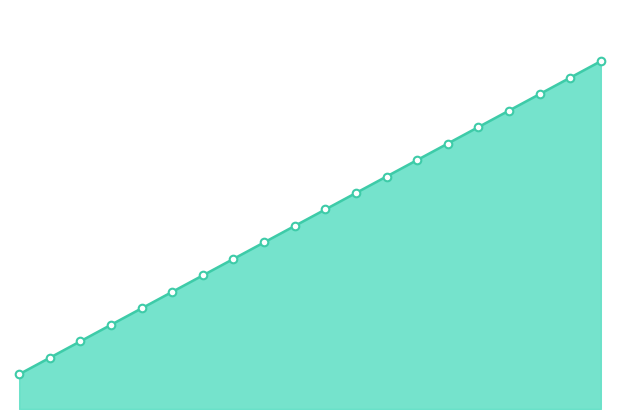

What is the change in value from 2008 to 2015?

+6.6